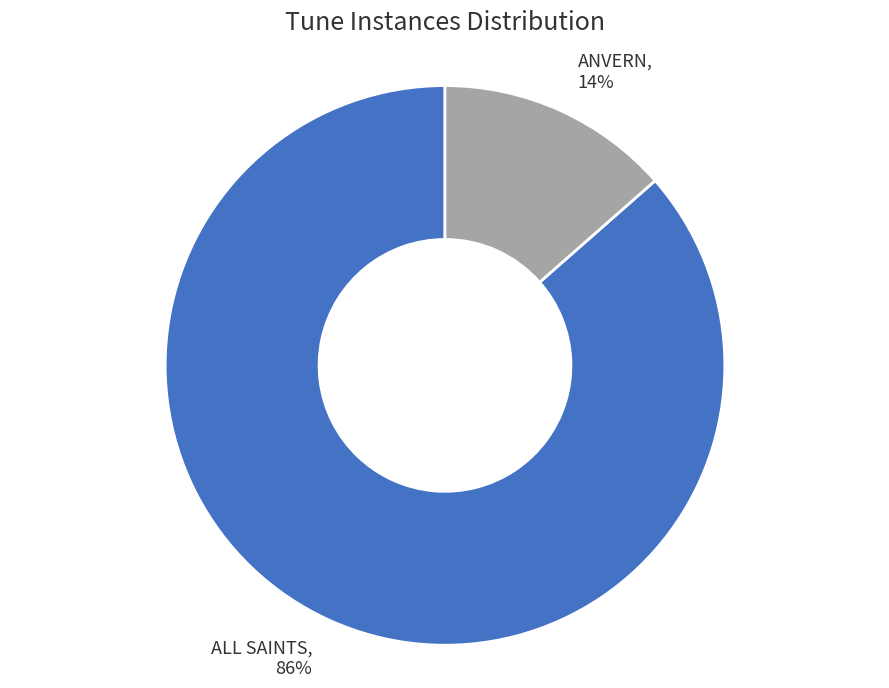

To the nearest percent, what portion does ANVERN represent?

14%